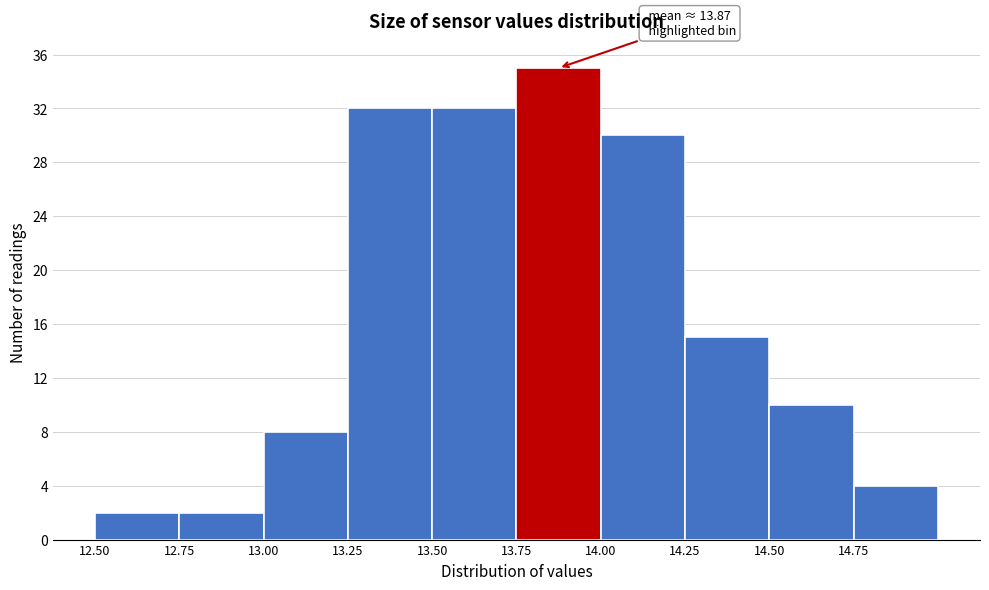

Over which range of the x-axis is the bar tallest?

13.75 to 14.00